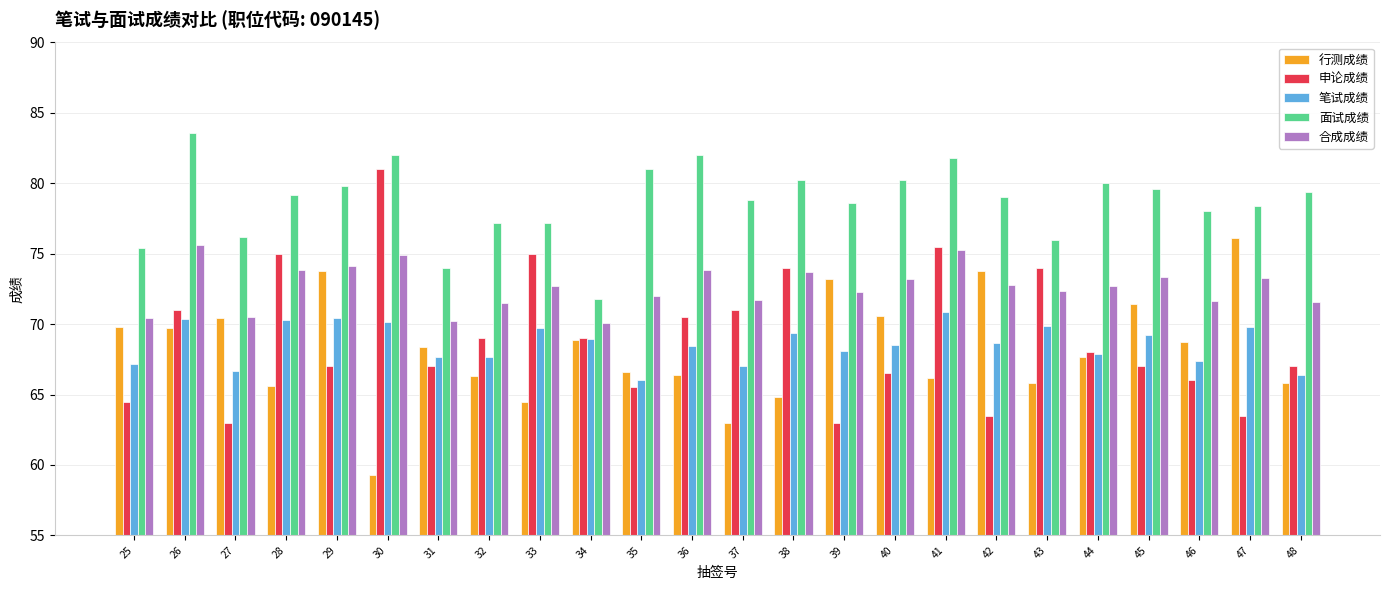

What is the sum of the 面试成绩 values at 34 and 43?

147.8